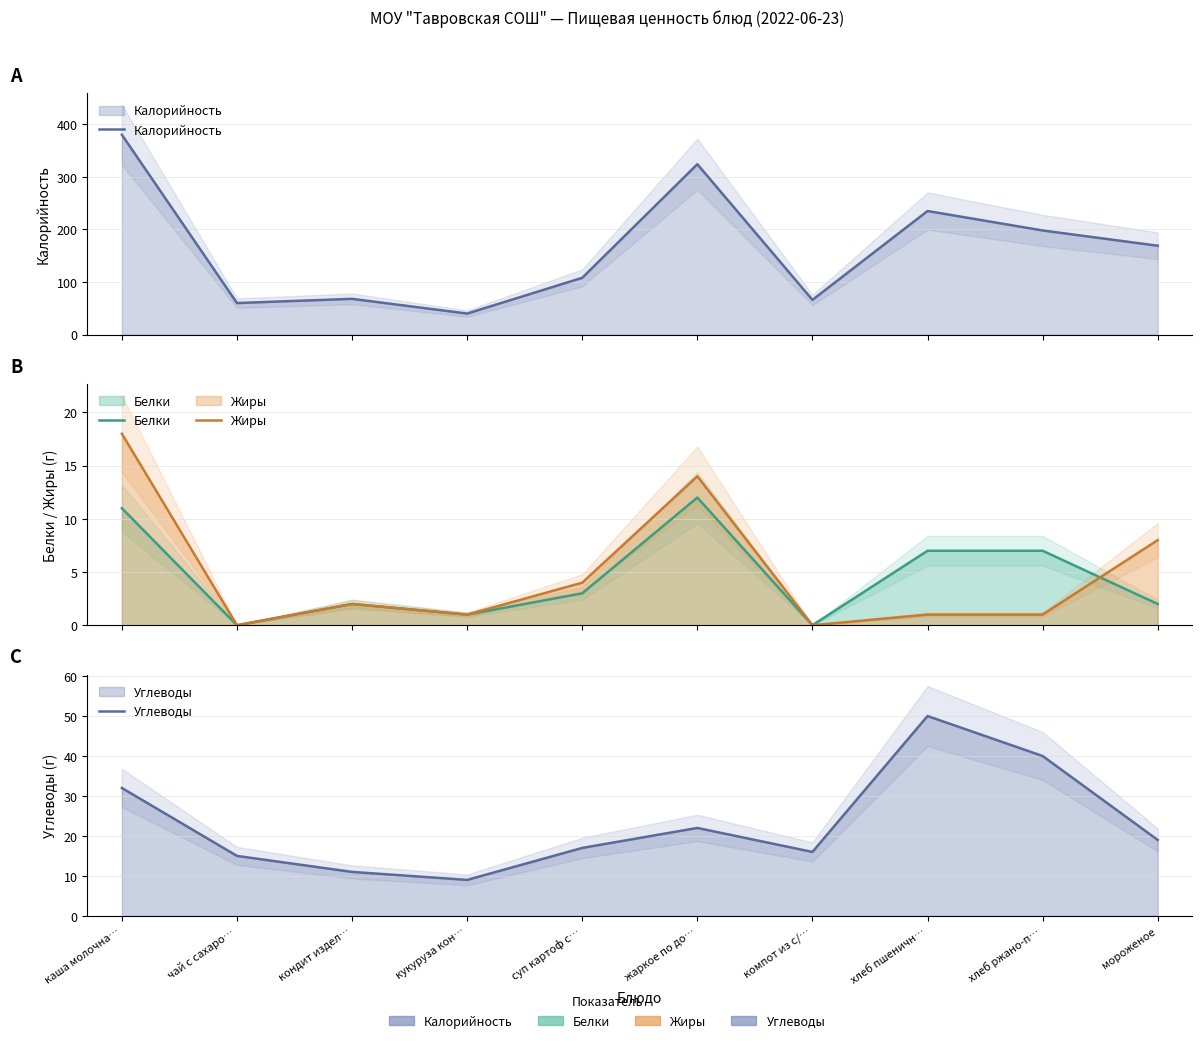

Is the value of Белки at кондит издел… greater than the value of Калорийность at хлеб ржано-п…?

No